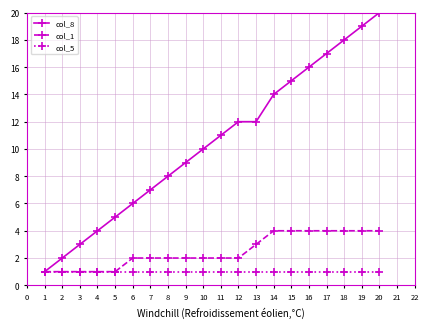

What is the difference between the maximum and second lowest values in the col_1 series?

3